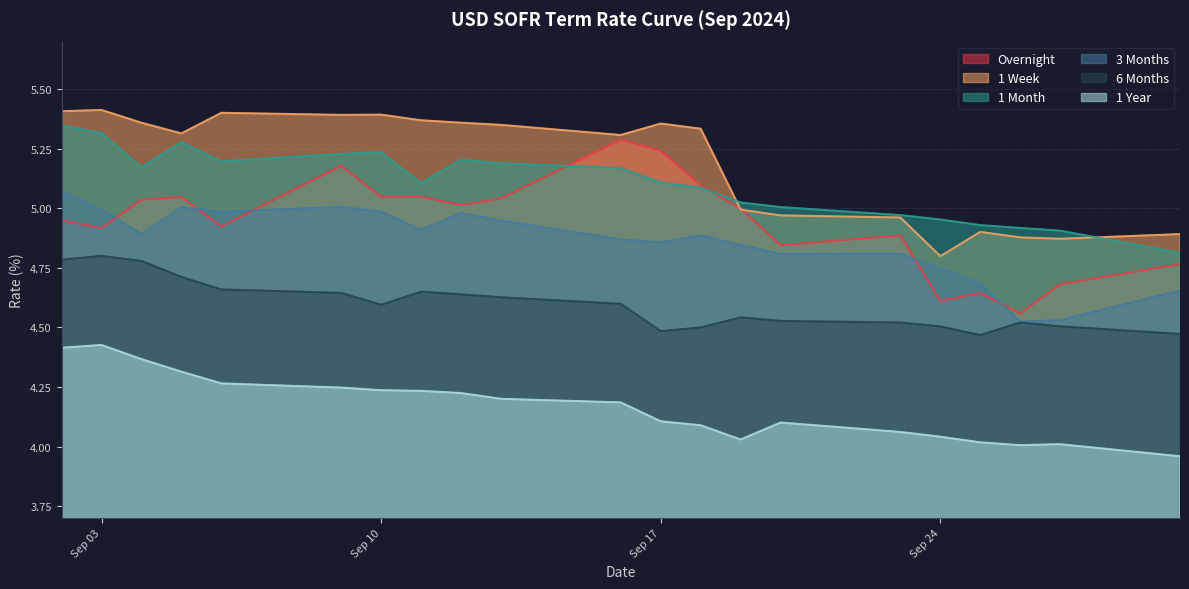

What is the value of the 1 Year point at the 21st from the left?

4.0